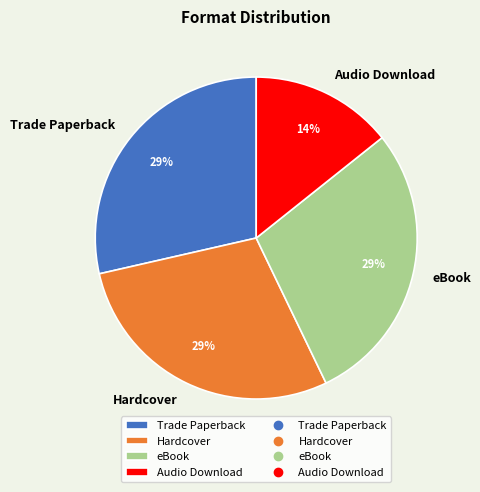

What is the smallest slice in the pie chart?

Audio Download